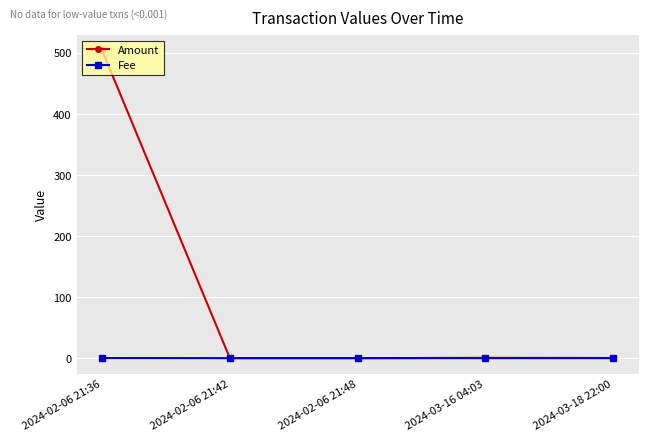

What are all the series names shown in the legend?

Amount, Fee